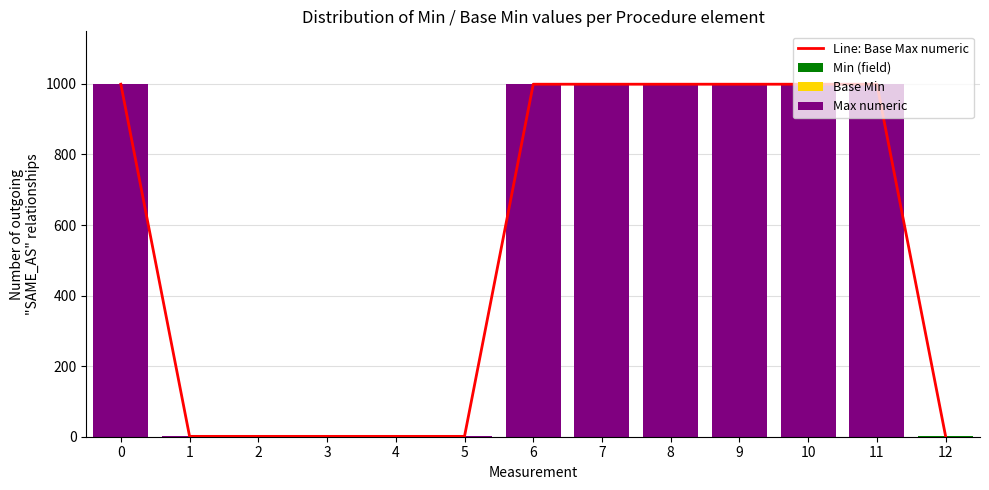

Count the Line: Base Max numeric values in the range 1 to 999.

13